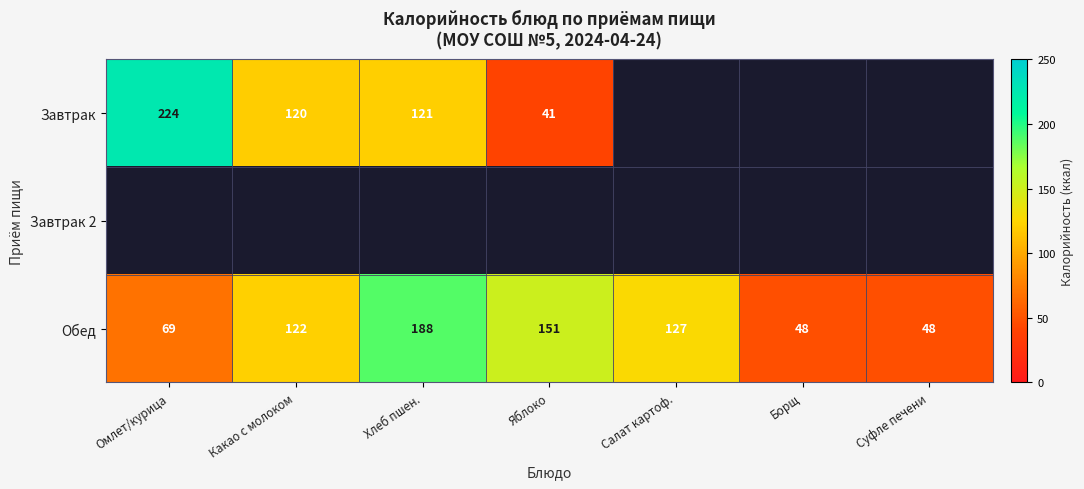

Count the Обед values in the range 48 to 151.

6